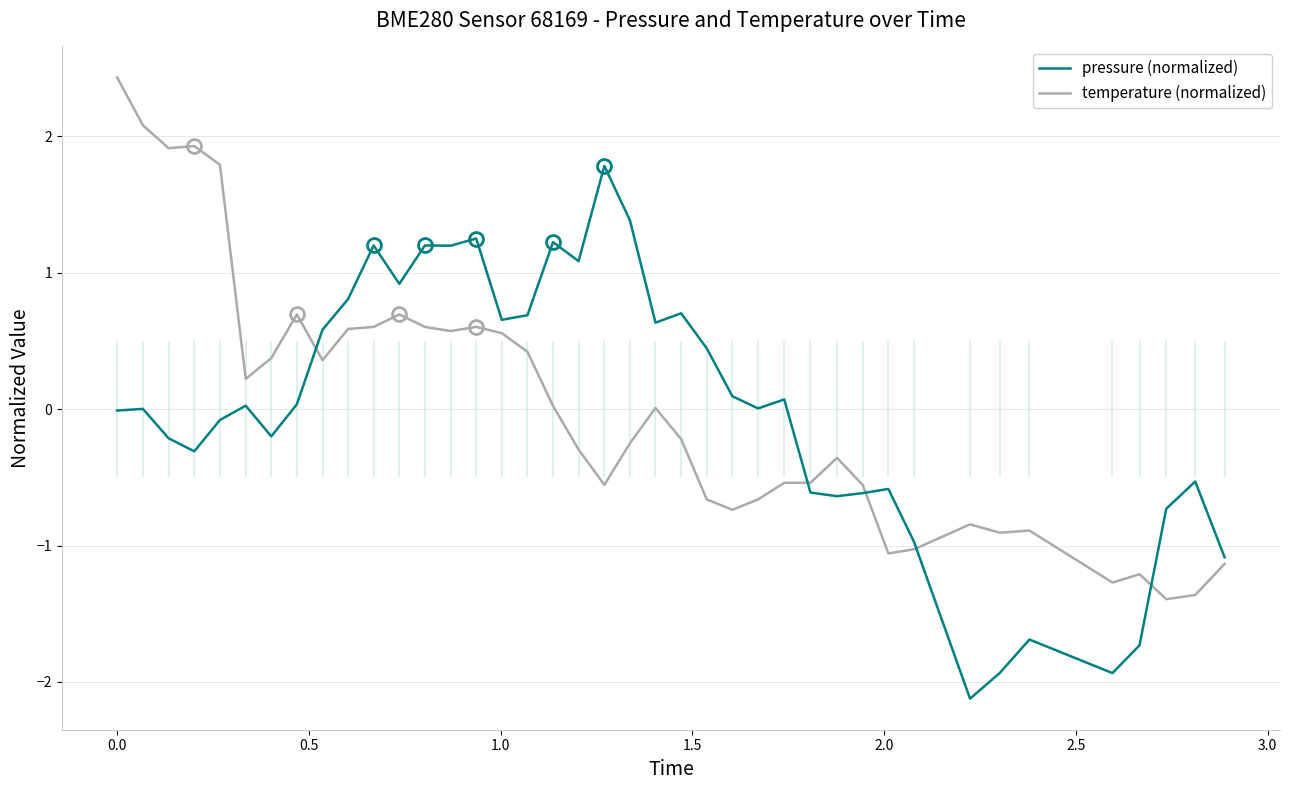

How many intersections are there between pressure (normalized) and temperature (normalized)?

5